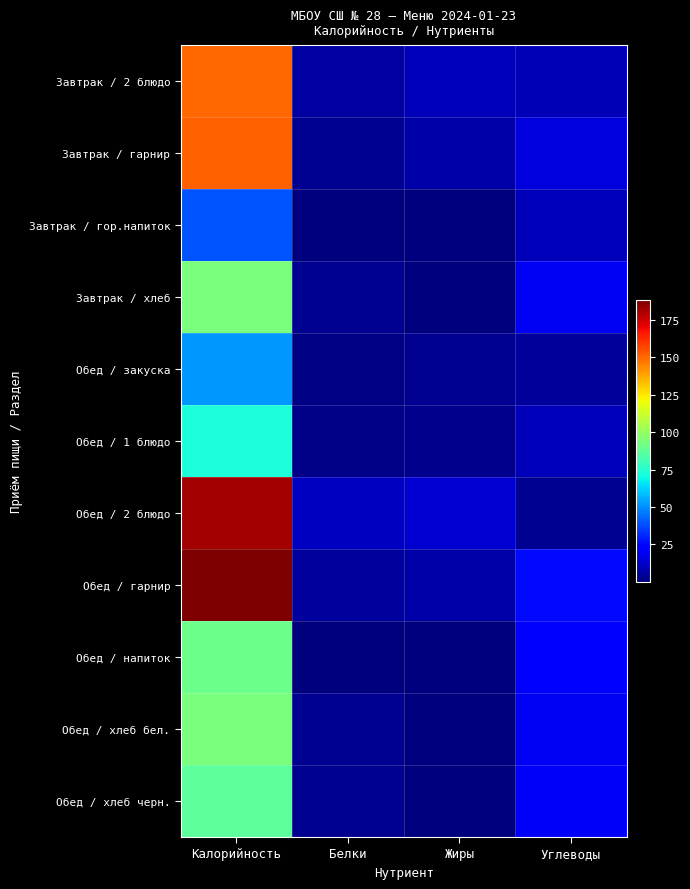

Rank the series at Белки from highest to lowest value.

Обед / 2 блюдо, Завтрак / 2 блюдо, Обед / гарнир, Обед / хлеб черн., Завтрак / гарнир, Завтрак / хлеб, Обед / хлеб бел., Обед / 1 блюдо, Обед / закуска, Обед / напиток, Завтрак / гор.напиток